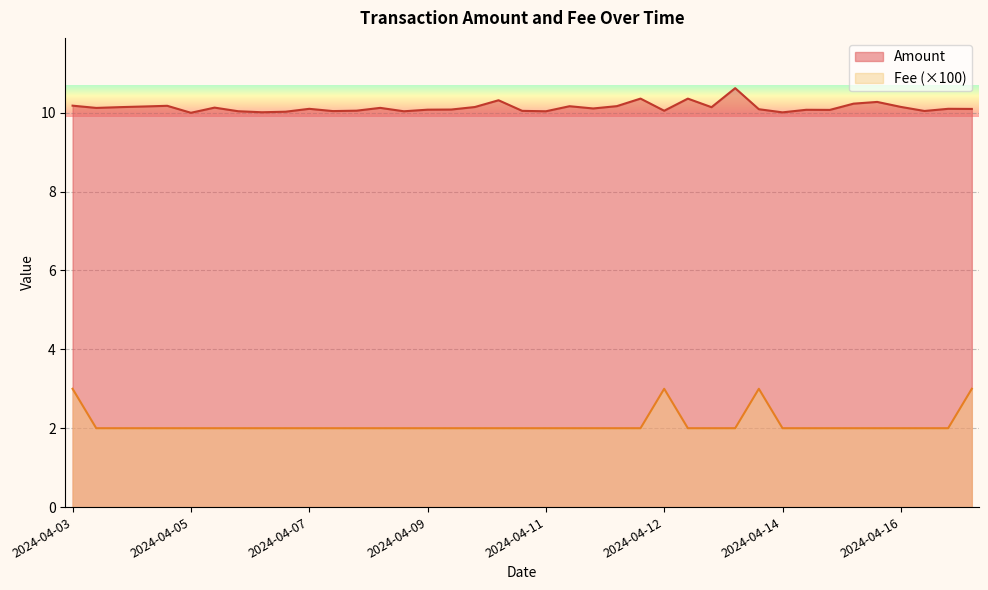

Is it true that Amount equals 18.1 at 2024-04-15 21:15?

False